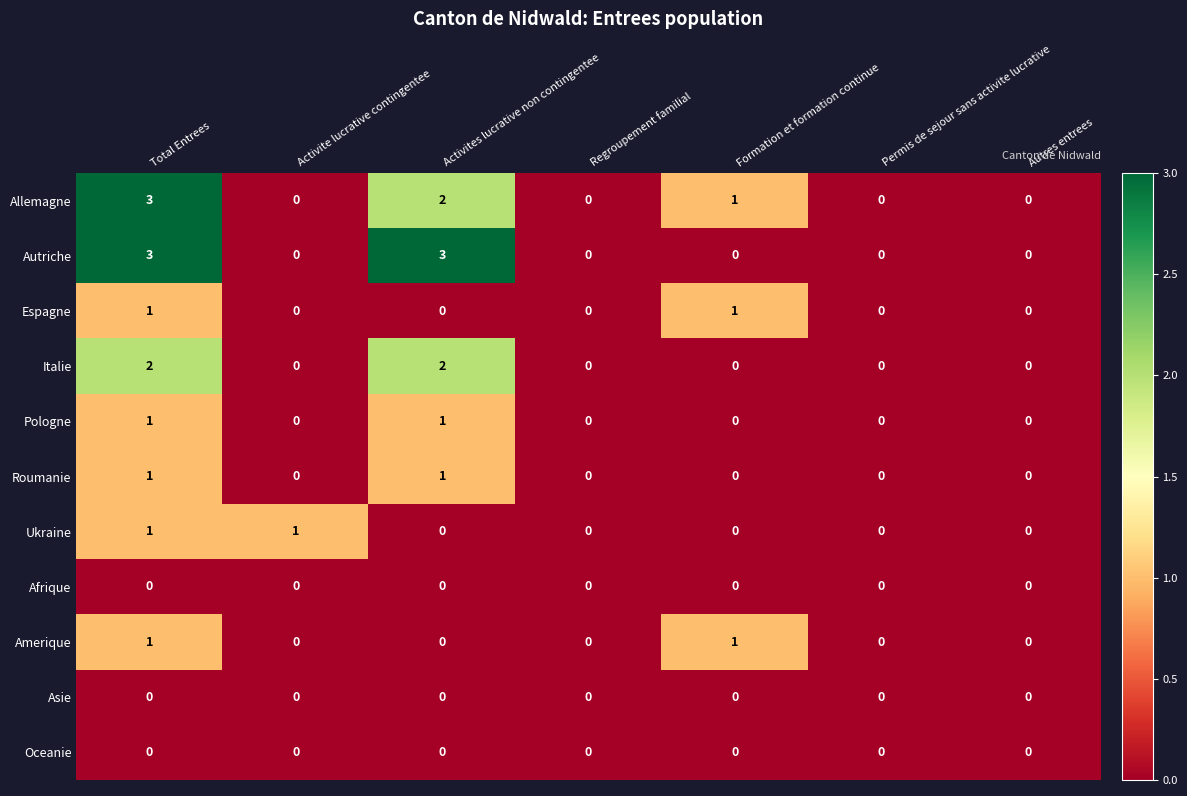

Between Activite lucrative contingentee and Regroupement familial, which series saw the biggest shift?

Ukraine